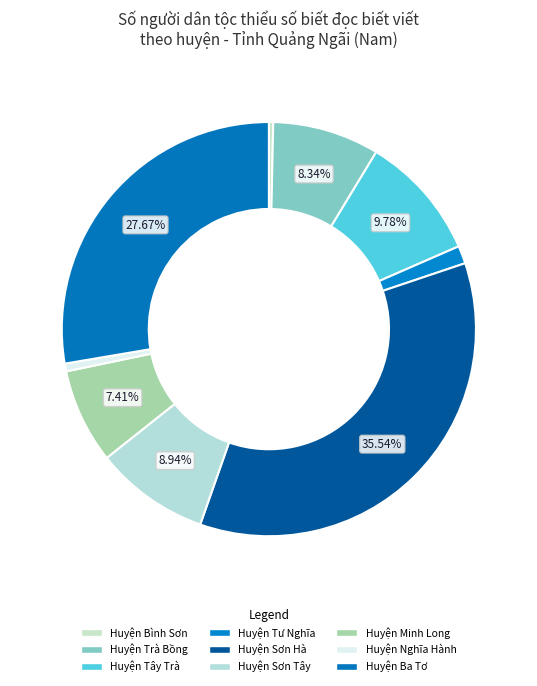

Which category has the smallest portion of the pie?

Huyện Bình Sơn